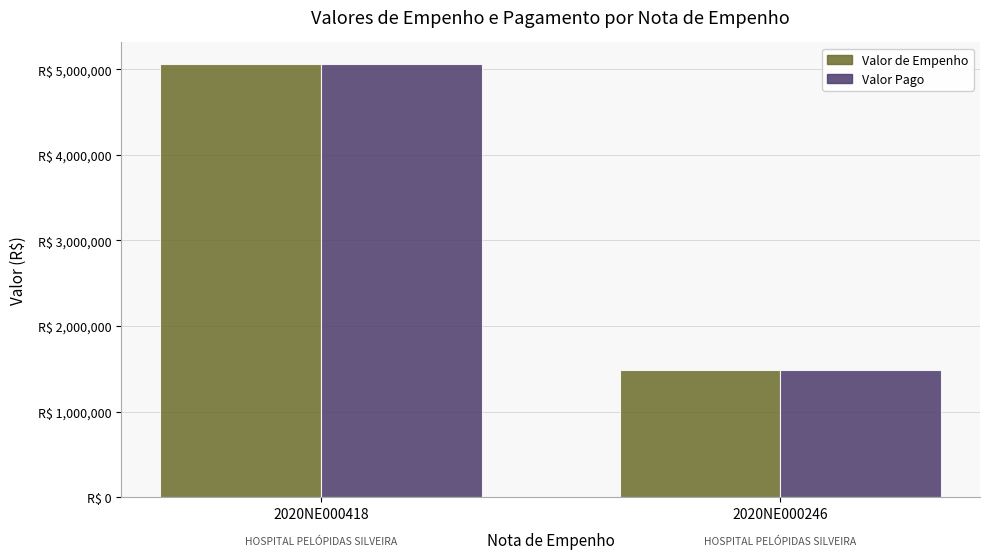

Does the chart contain any negative values?

No